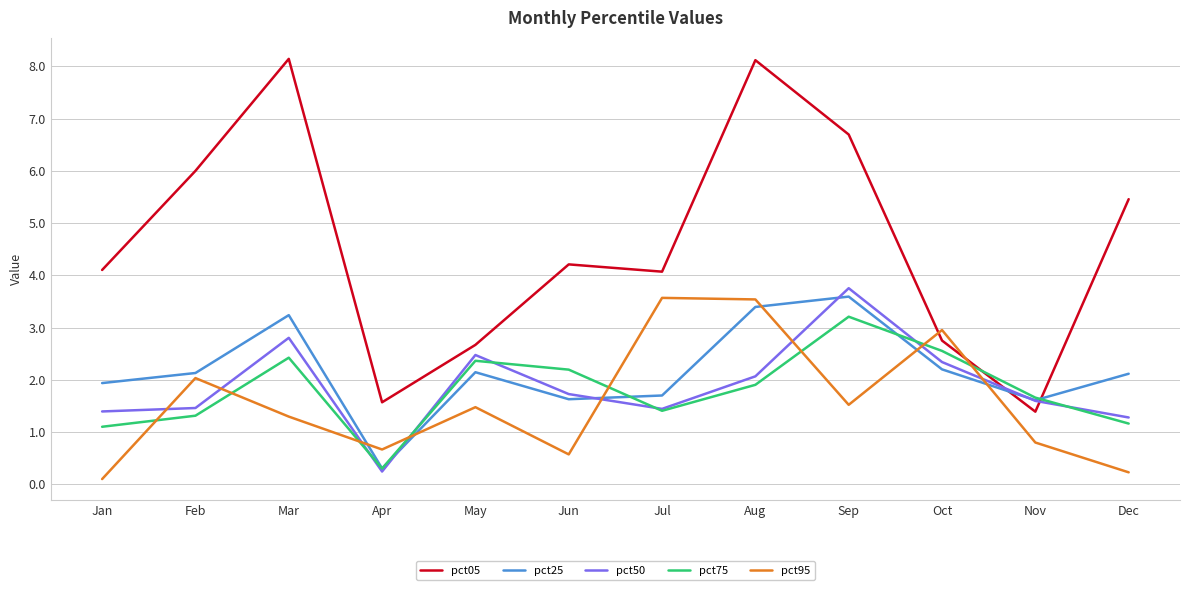

How many categories are shown in the chart?

12